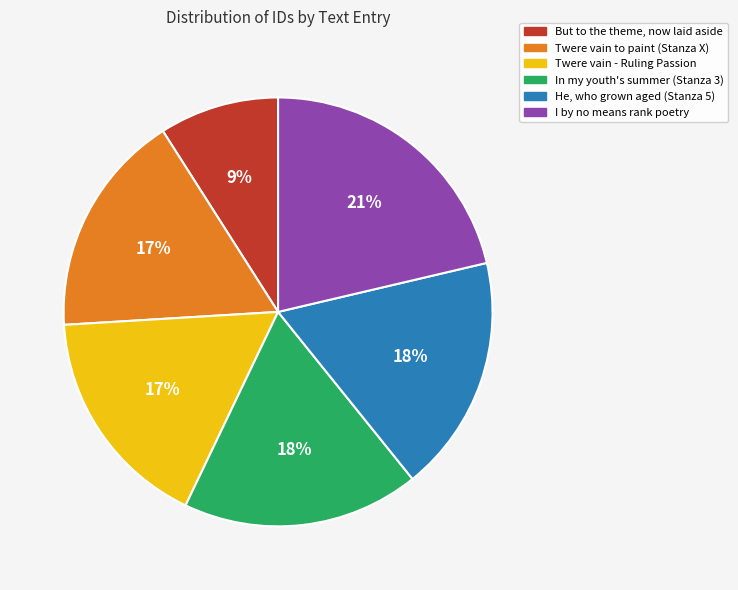

Which has a higher value, But to the theme, now laid aside or In my youth's summer (Stanza 3)?

In my youth's summer (Stanza 3)